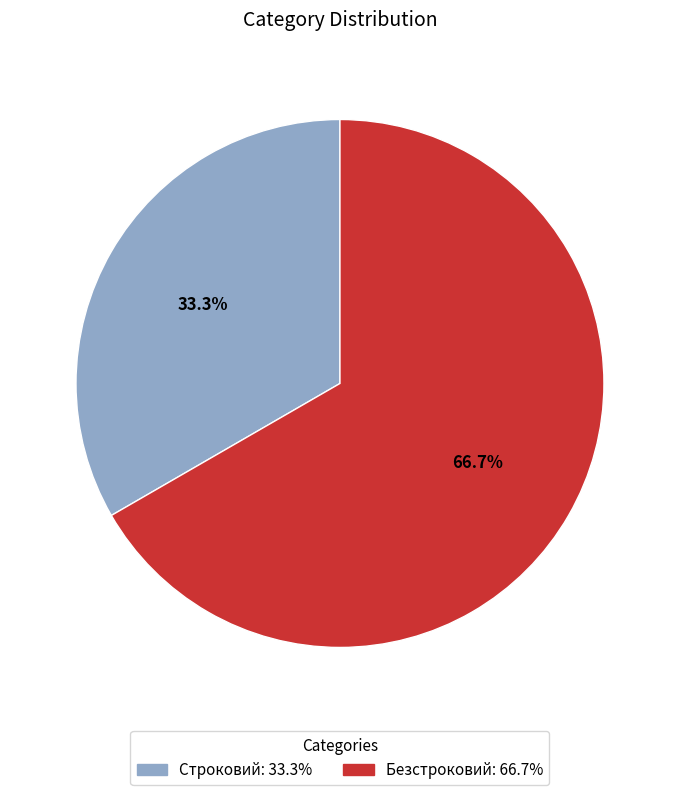

Is there any slice that represents more than half of the pie?

Yes